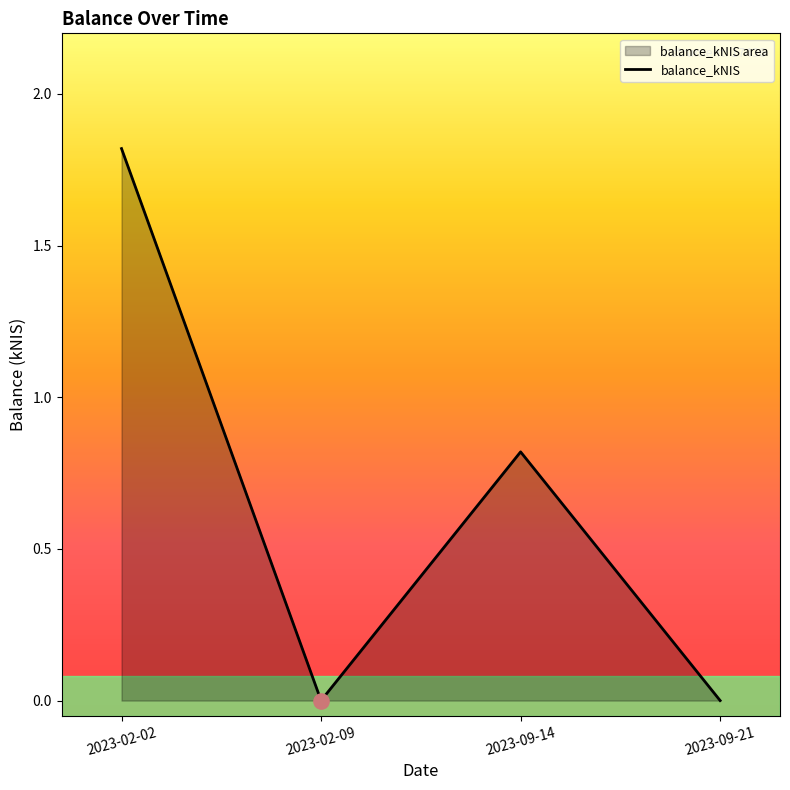

What is the change in value from 2023-02-02 to 2023-09-14?

-1.0